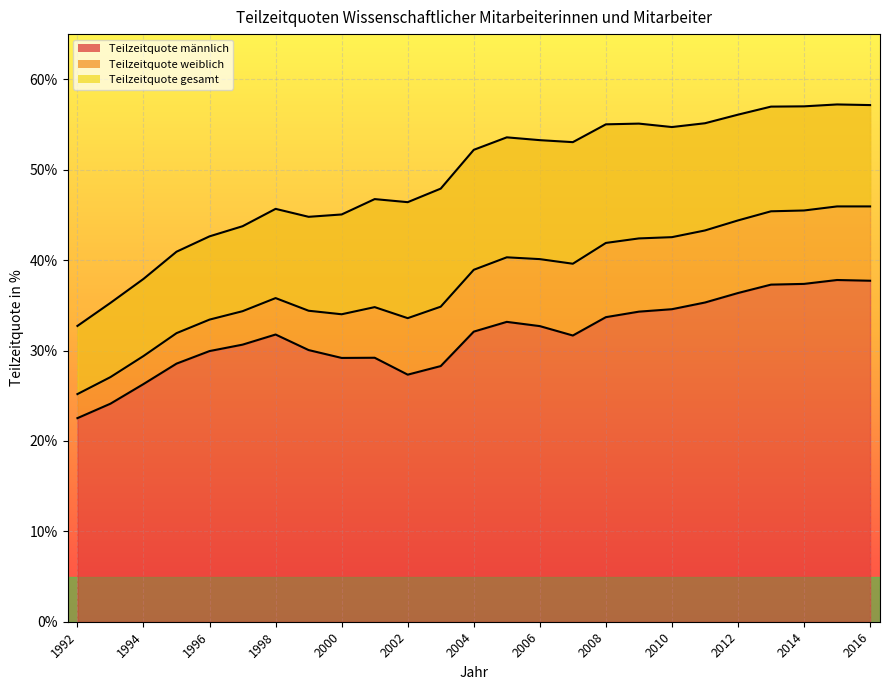

The Teilzeitquote gesamt series shows 45.9 at 2016. True or false?

True